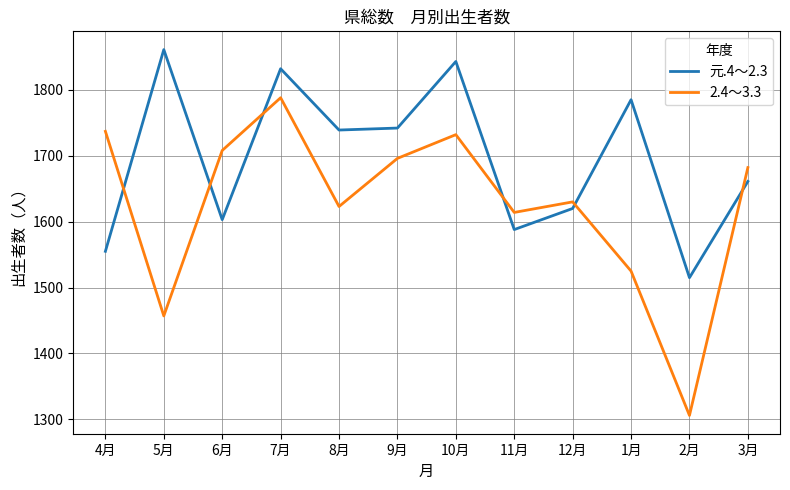

Count the number of categories in the chart.

12